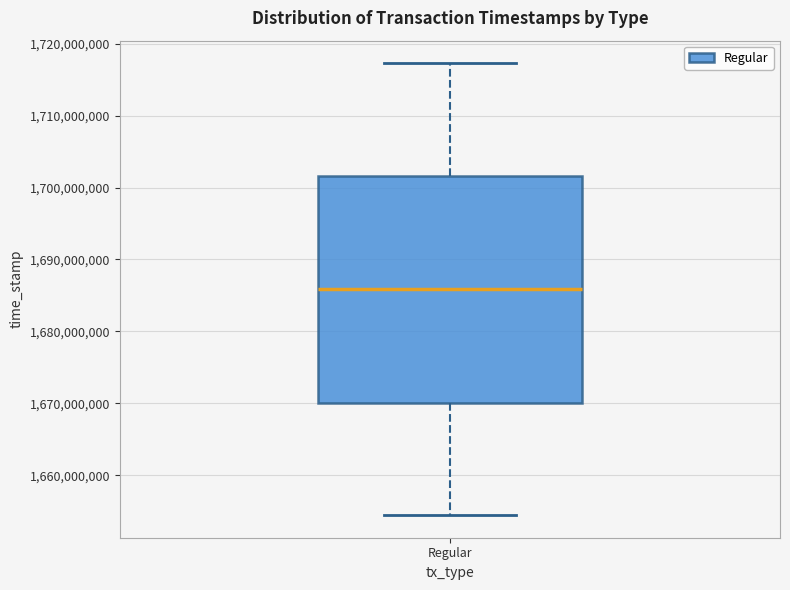

Transcribe this box plot: give where the median line is, the range the box spans, and where the two whiskers end, as read against the y-axis. The values are not printed on the chart, so give them approximately, as read against the axis.

median 1686000000, box 1670000000 to 1702000000, whiskers 1654000000 to 1717000000